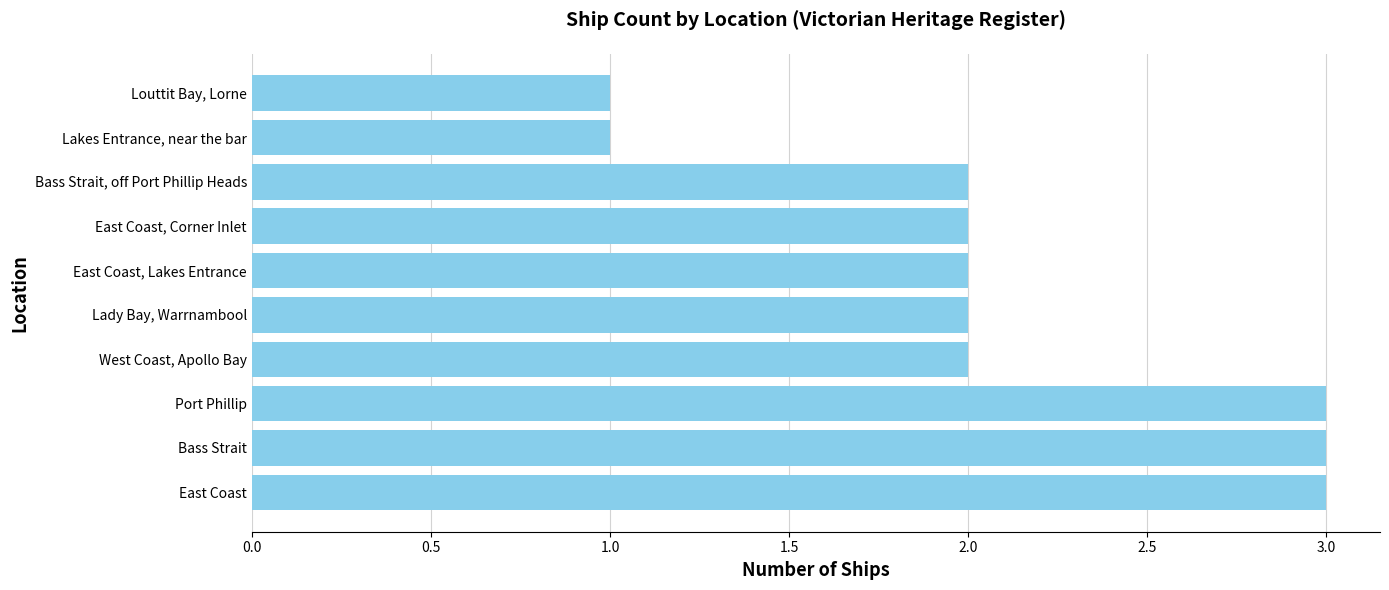

The chart shows a value of 2 at West Coast, Apollo Bay. True or false?

True